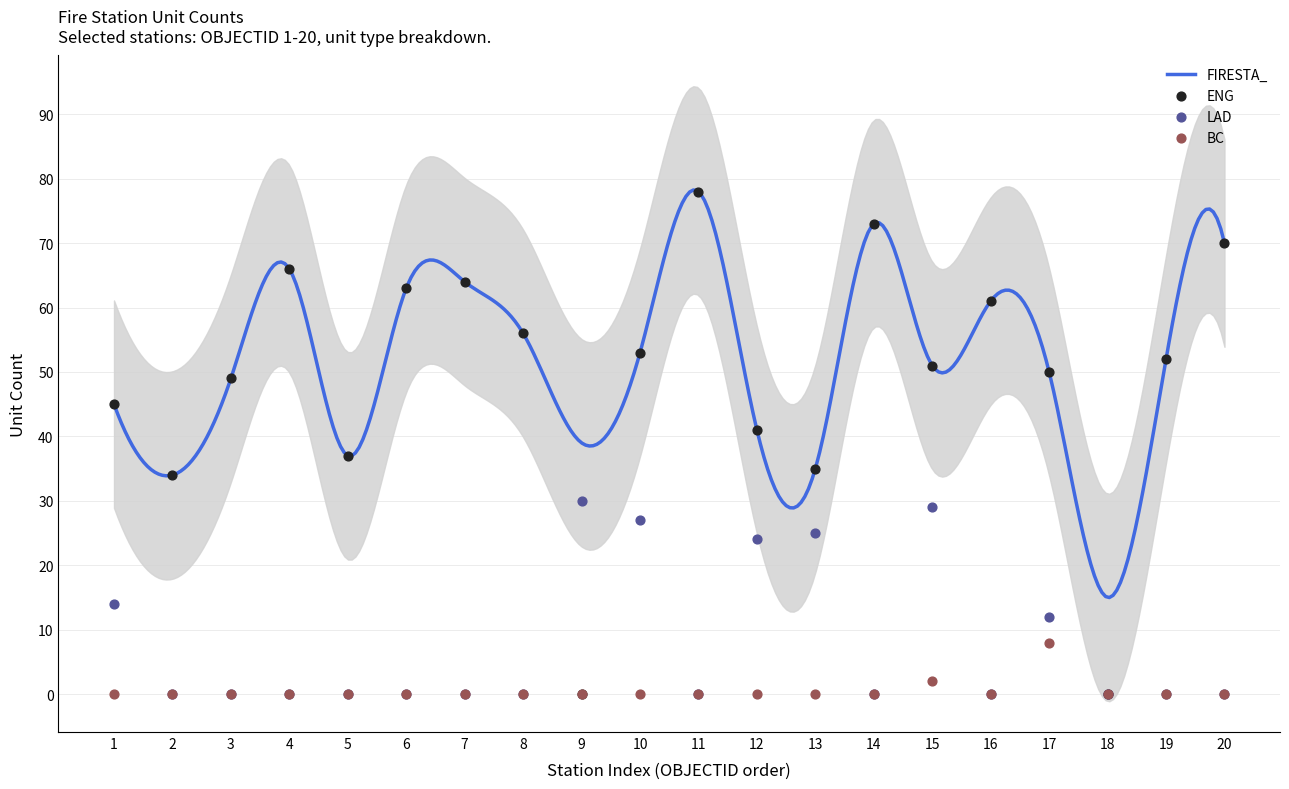

Which series contains the lowest Y value?

ENG